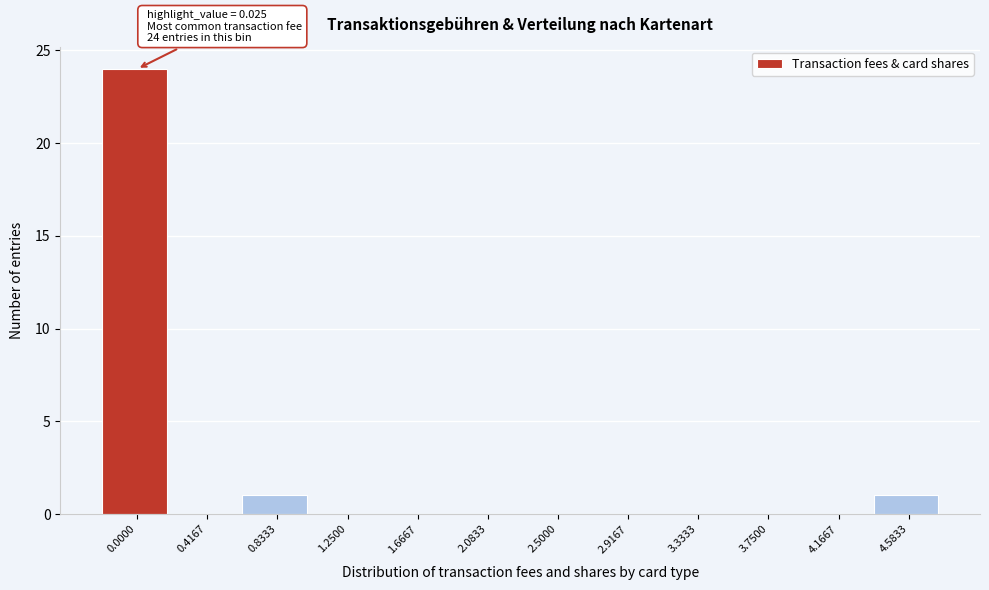

The chart shows a value of 0 at 2.0833. True or false?

True